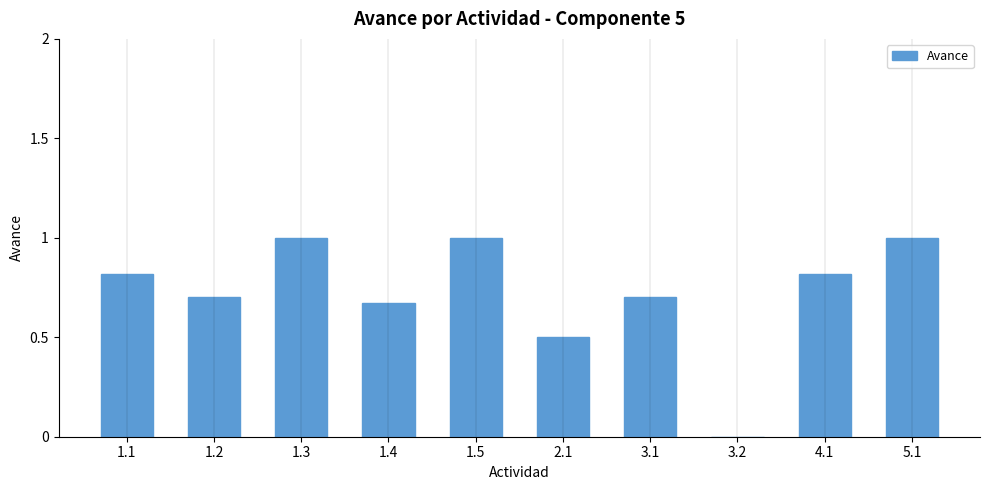

How many data points does each series have?

10